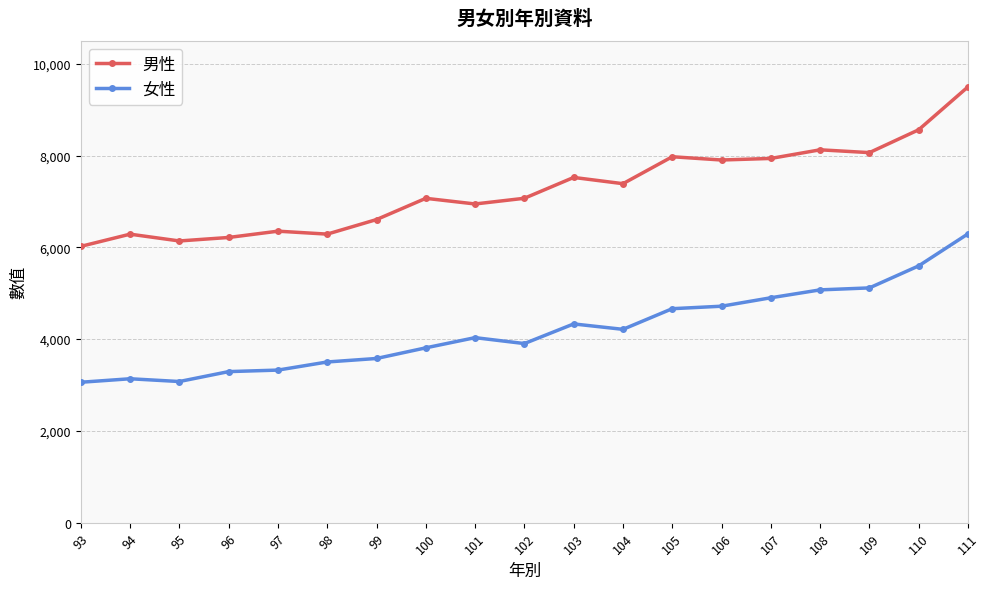

What is the value of the 男性 point at the 1st from the left?

6021